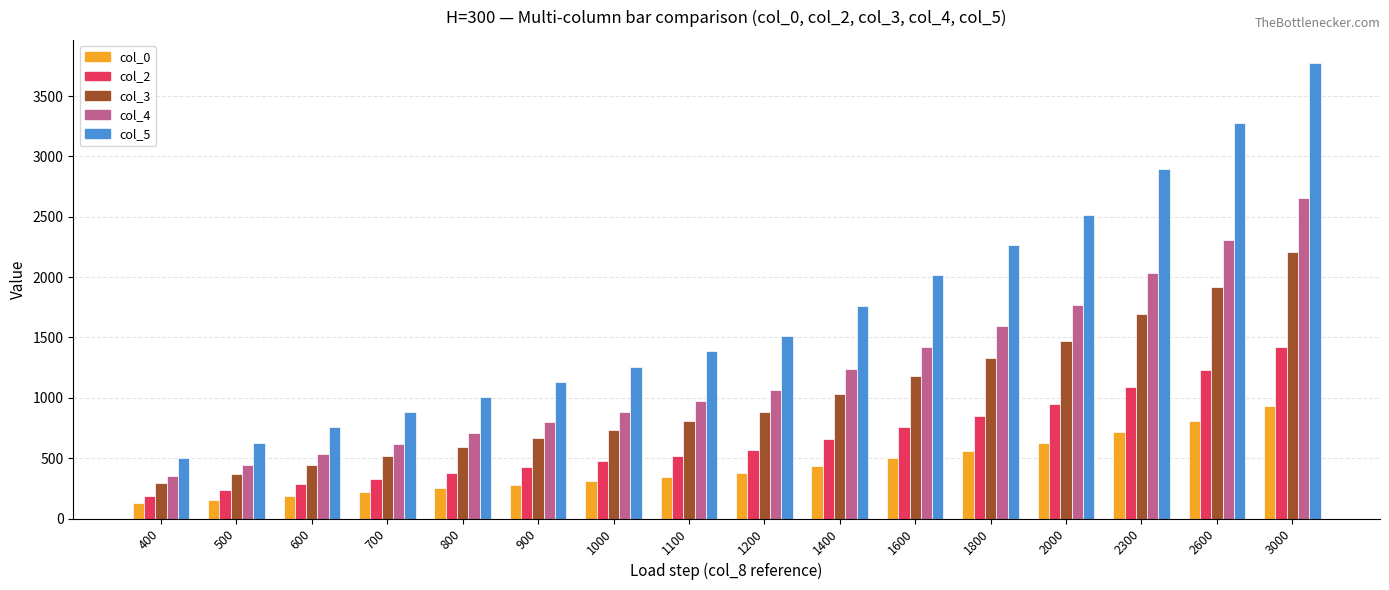

What is the spread (max minus min) of values at 1000?

946.6